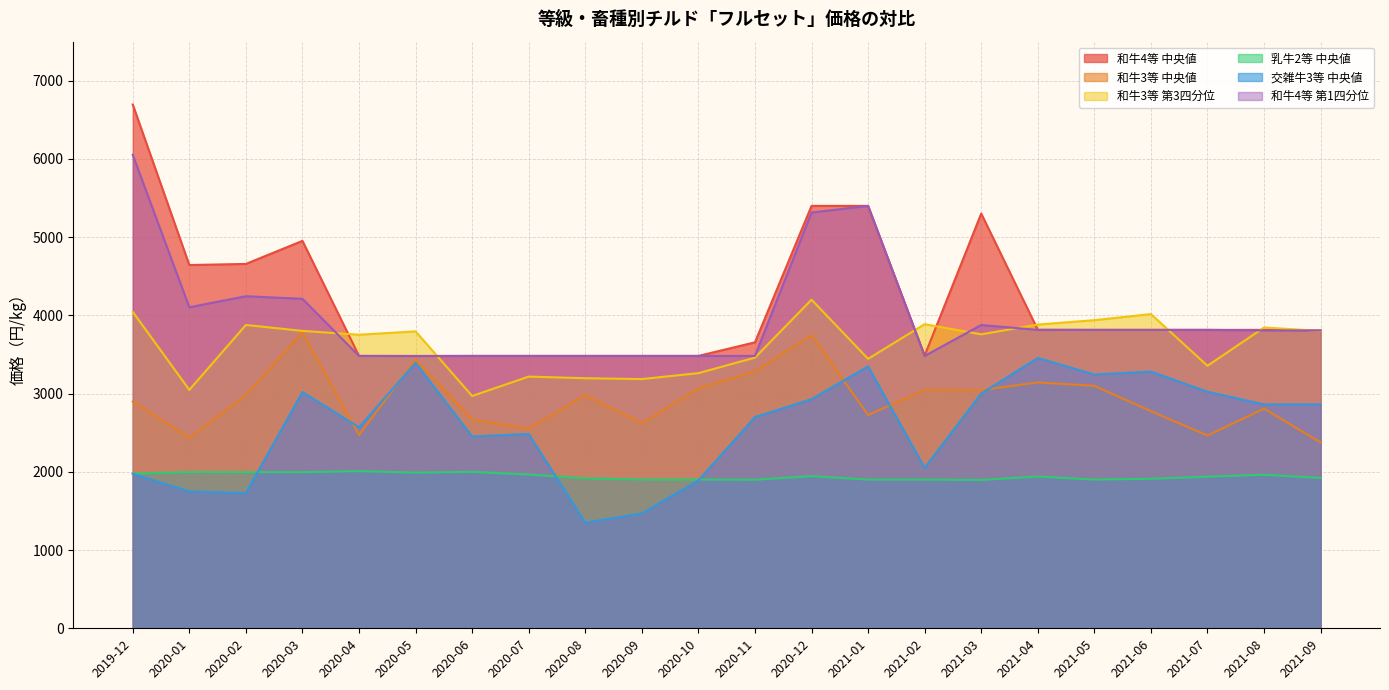

What is the difference between the second highest and minimum values in the 交雑牛3等 中央値 series?

2044